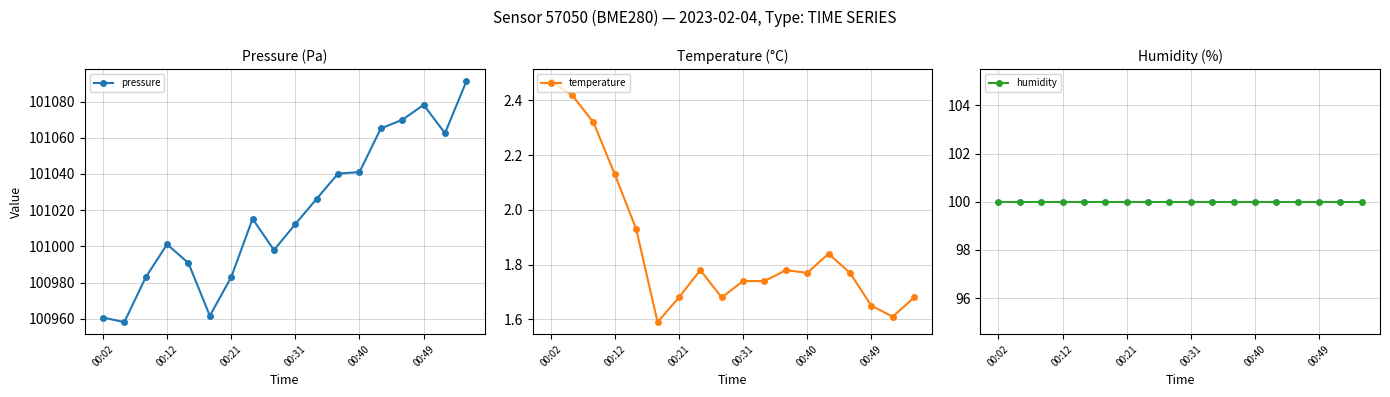

True or false: temperature has a value of 0.5 at 00:49.

False